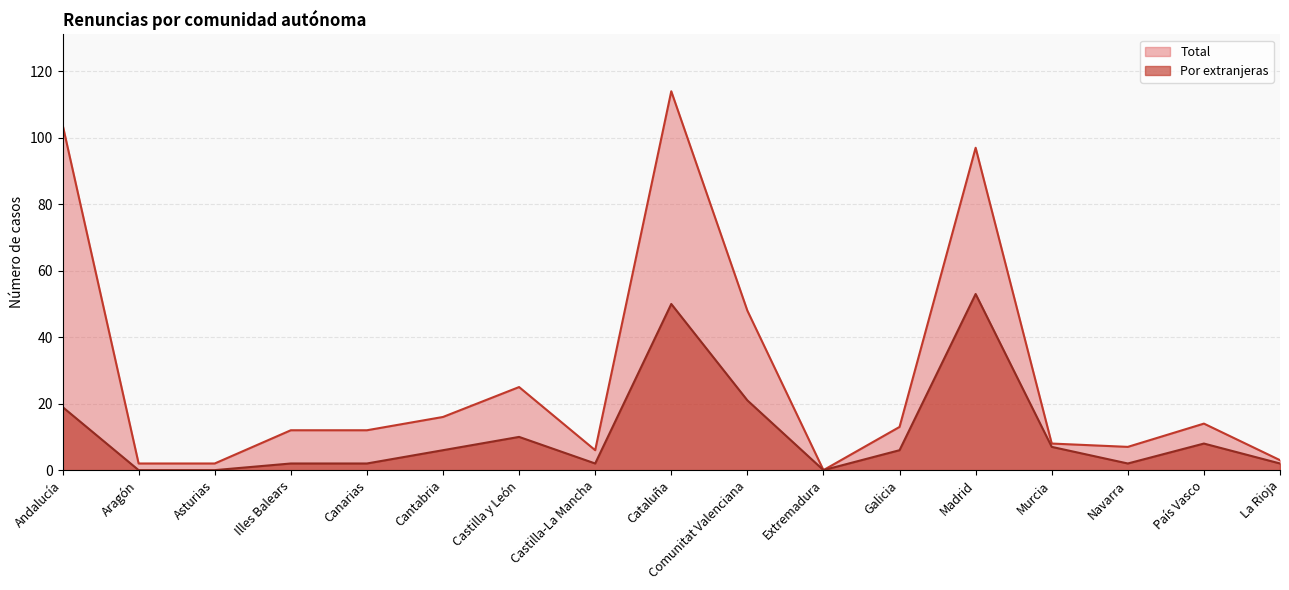

What is the value of the Por extranjeras point at the 12th from the left?

6